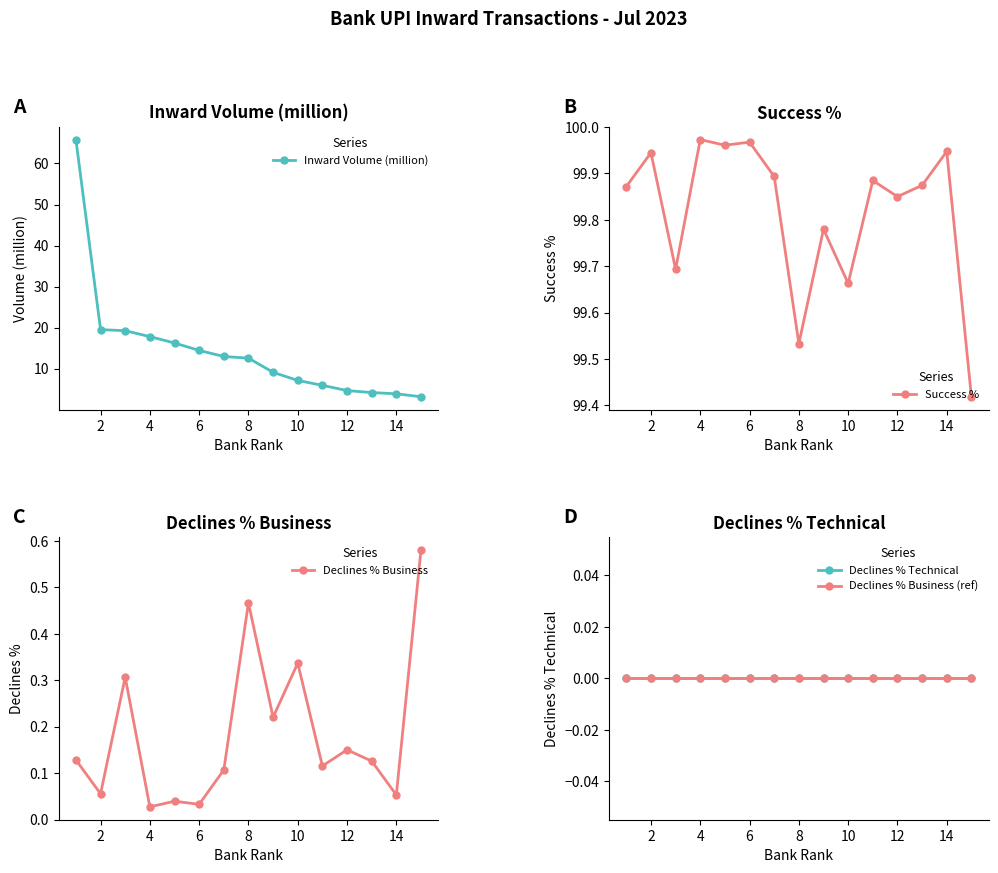

The value of Inward Volume (million) at 4 is 12.0. True or false?

False